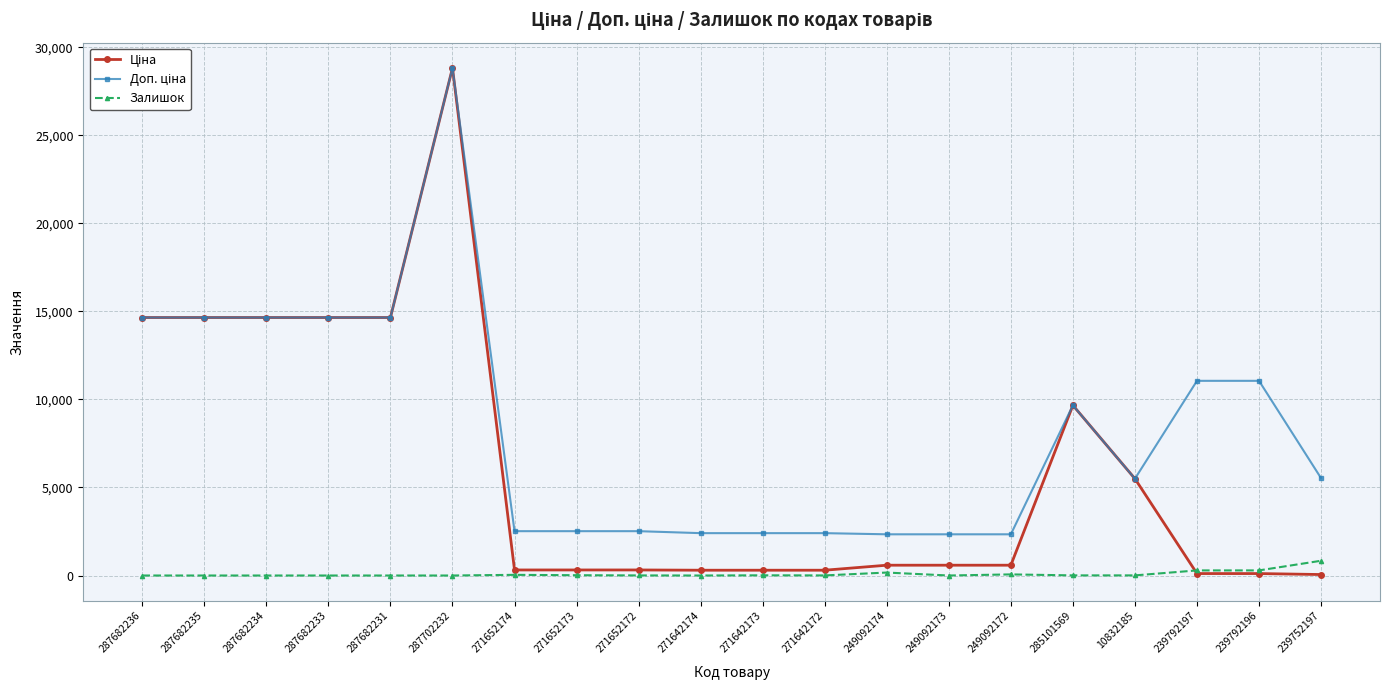

The Залишок series shows 7.0 at 10832185. True or false?

True